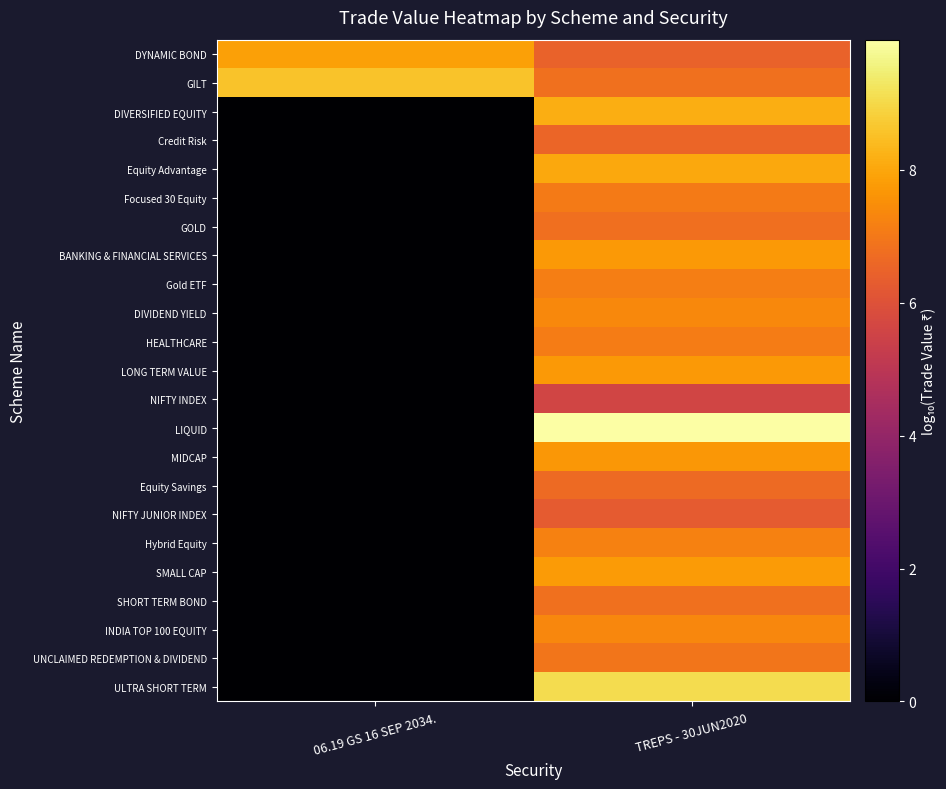

How many categories are shown in the chart?

2